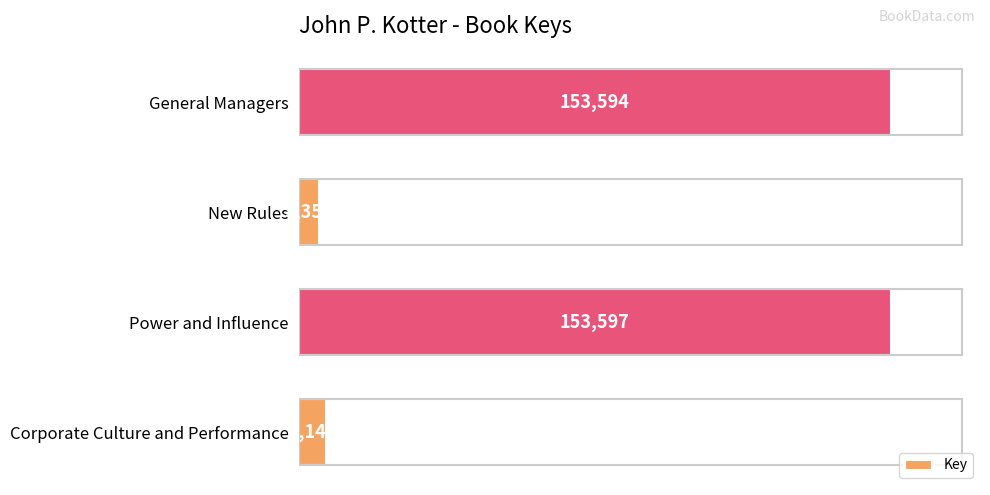

The chart shows a value of 223564 at General Managers. True or false?

False